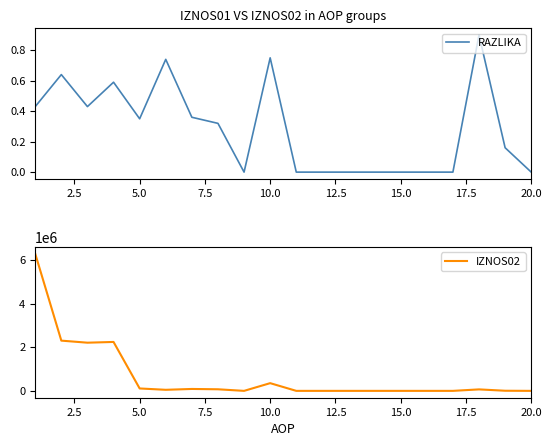

List the series in order of their peak value, highest first.

IZNOS02, RAZLIKA